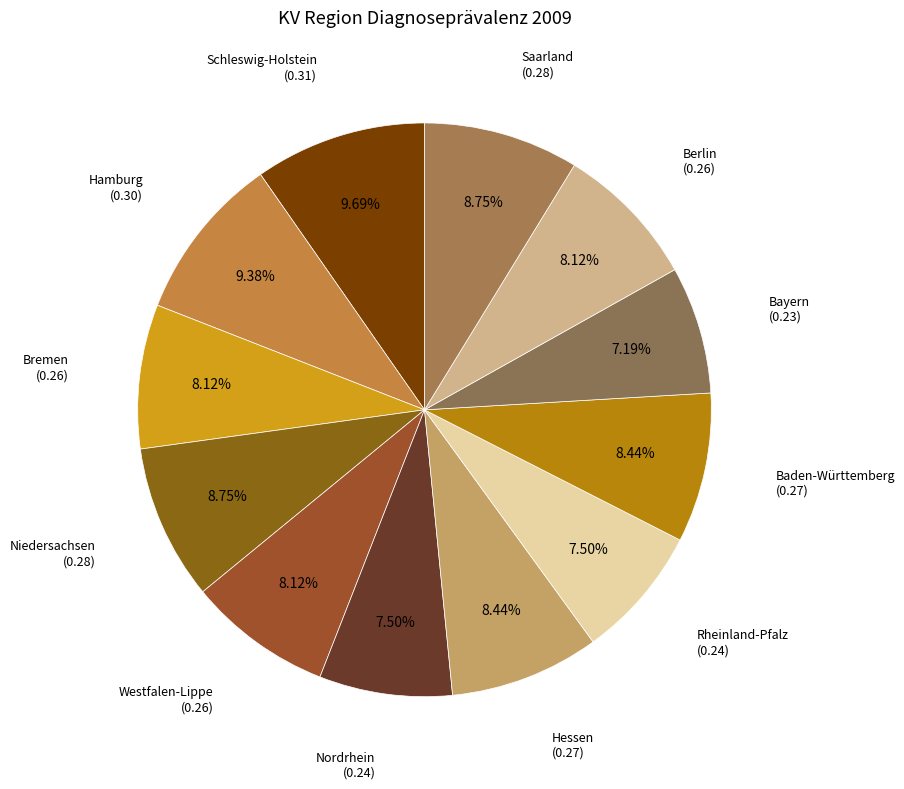

Combined, do Niedersachsen and Westfalen-Lippe account for over 50%?

No